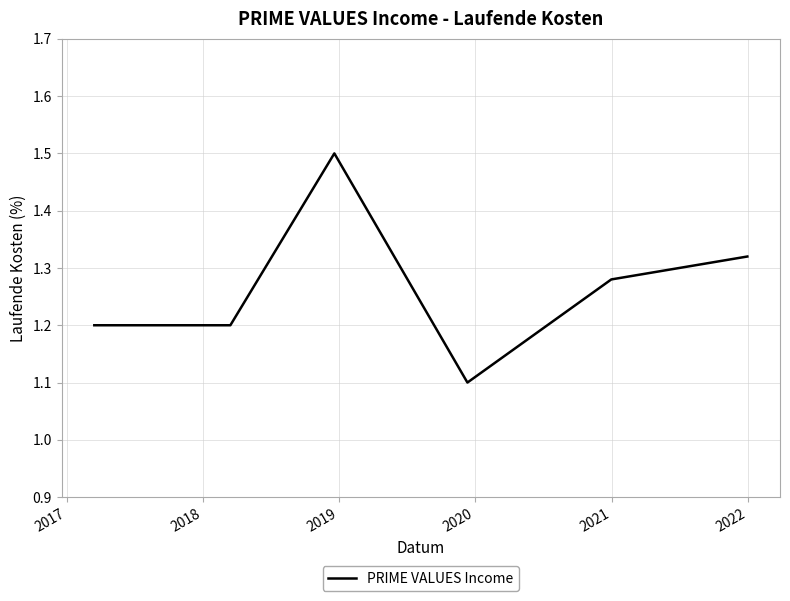

What is the minimum value shown in the chart?

1.1